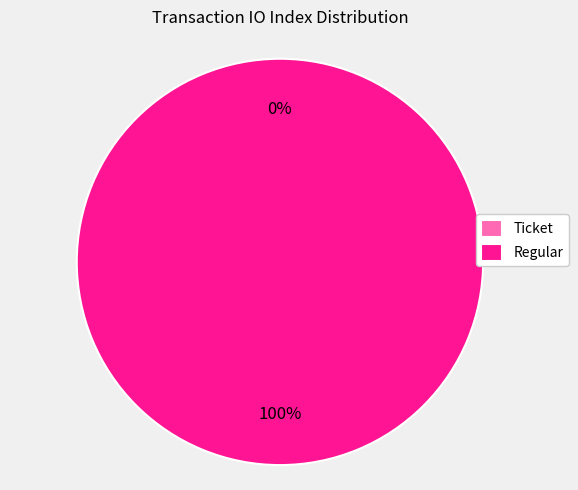

Is it true that Regular (io_index=14) is 99% of the pie?

False